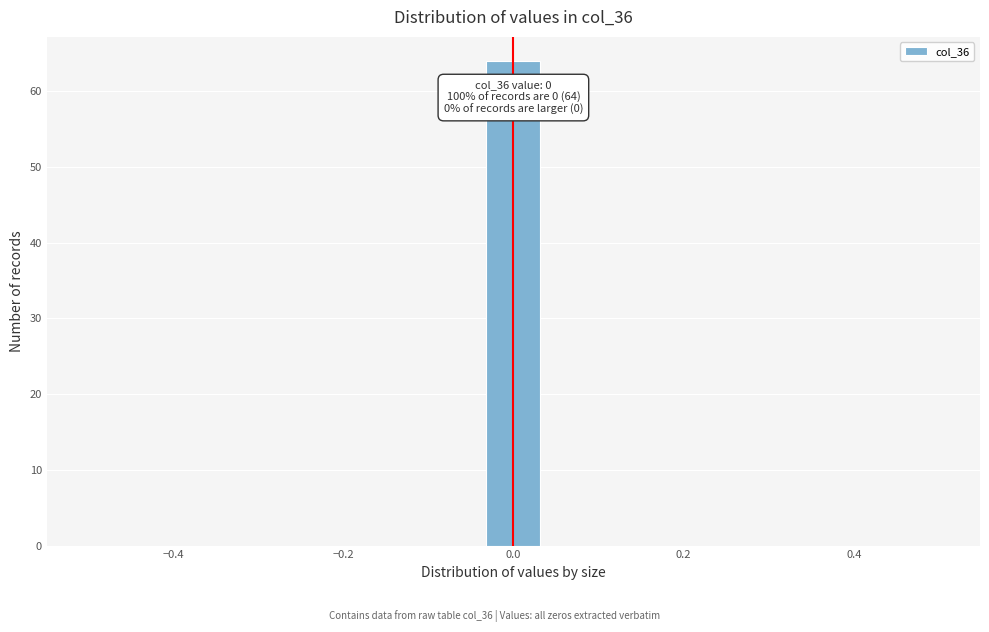

Read against the x-axis, roughly where is the centre of the tallest bar?

0.00